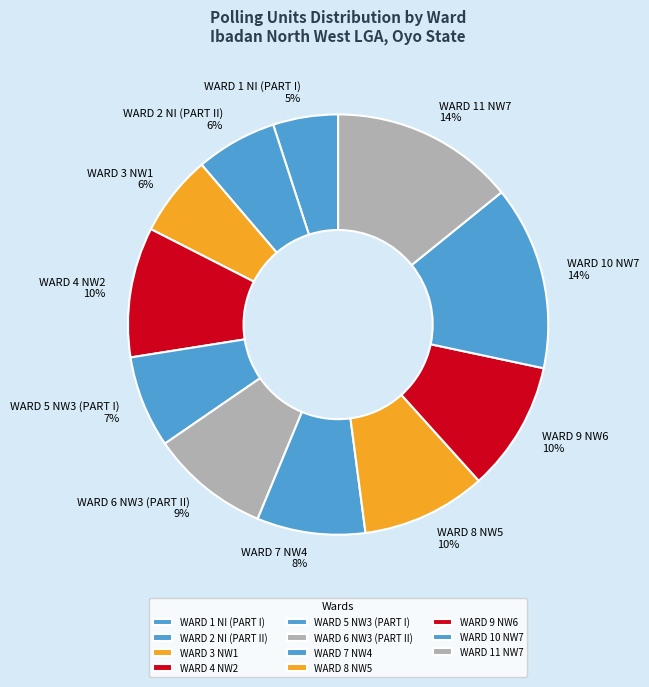

To the nearest percent, what is the difference between the WARD 11 NW7 and WARD 1 NI (PART I) slice percentages?

9%